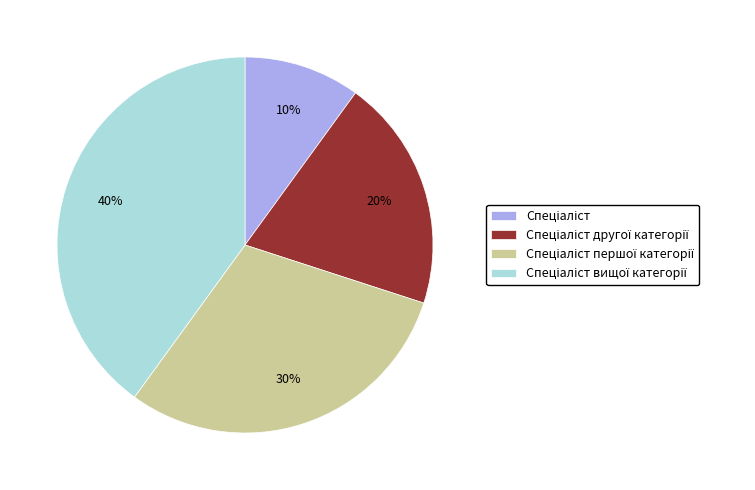

To the nearest percent, what is the average slice percentage?

25%